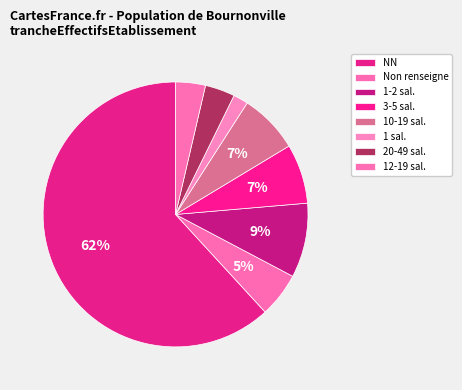

What is the largest slice in the pie chart?

NN